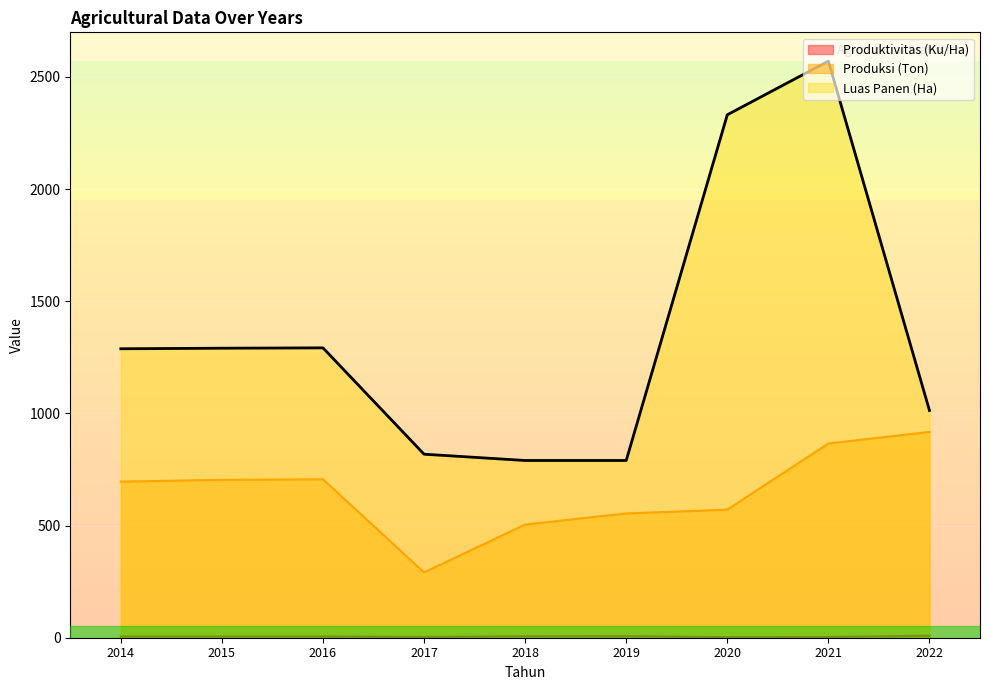

At which label is Luas Panen (Ha) closest to 1680?

2016